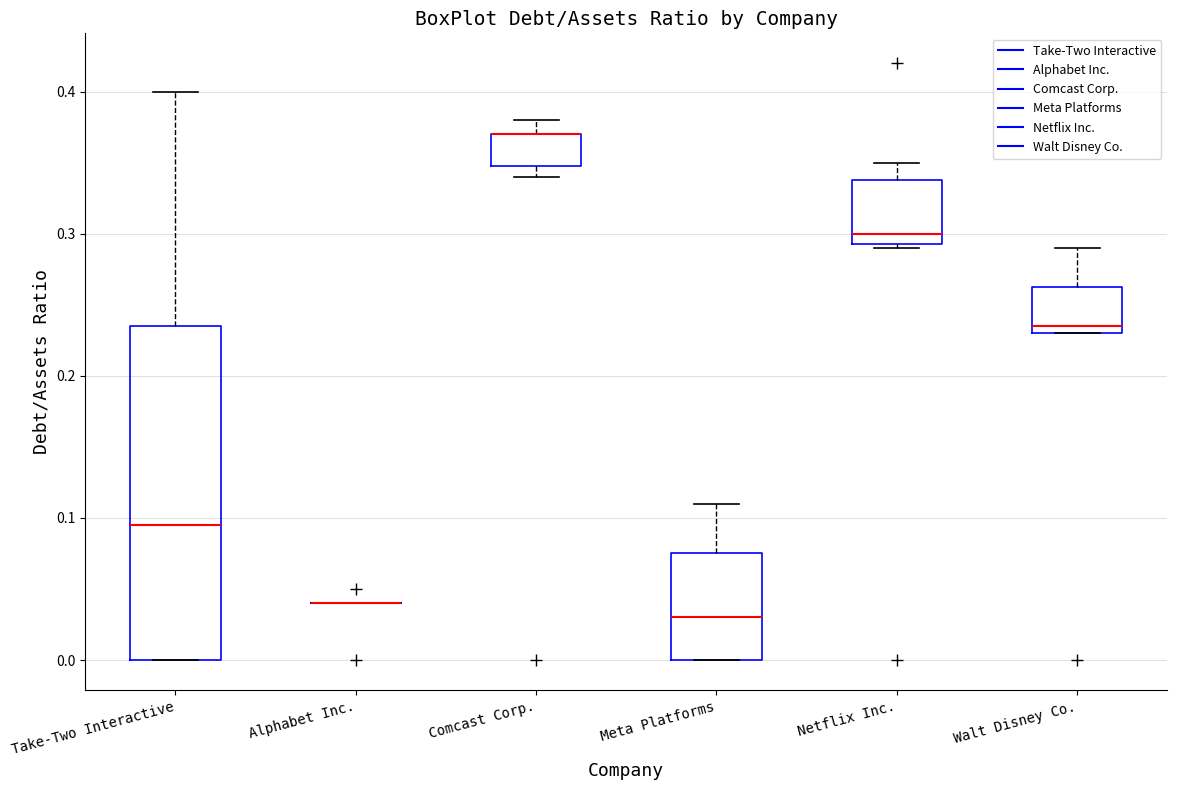

Reading left to right, read every box against the y-axis: the position of its median line, the range the box covers, and the ends of its whiskers. The values are not printed on the chart, so give them approximately, as read against the axis.

Take-Two Interactive: median 0.10, box 0.00 to 0.24, whiskers 0.00 to 0.40
Alphabet Inc.: box collapsed to a line at 0.04, whiskers 0.04 to 0.04
Comcast Corp.: median 0.37 (drawn on the box's upper edge), box 0.35 to 0.37, whiskers 0.34 to 0.38
Meta Platforms: median 0.03, box 0.00 to 0.08, whiskers 0.00 to 0.11
Netflix Inc.: median 0.30, box 0.29 to 0.34, whiskers 0.29 to 0.35
Walt Disney Co.: median 0.24, box 0.23 to 0.26, whiskers 0.23 to 0.29